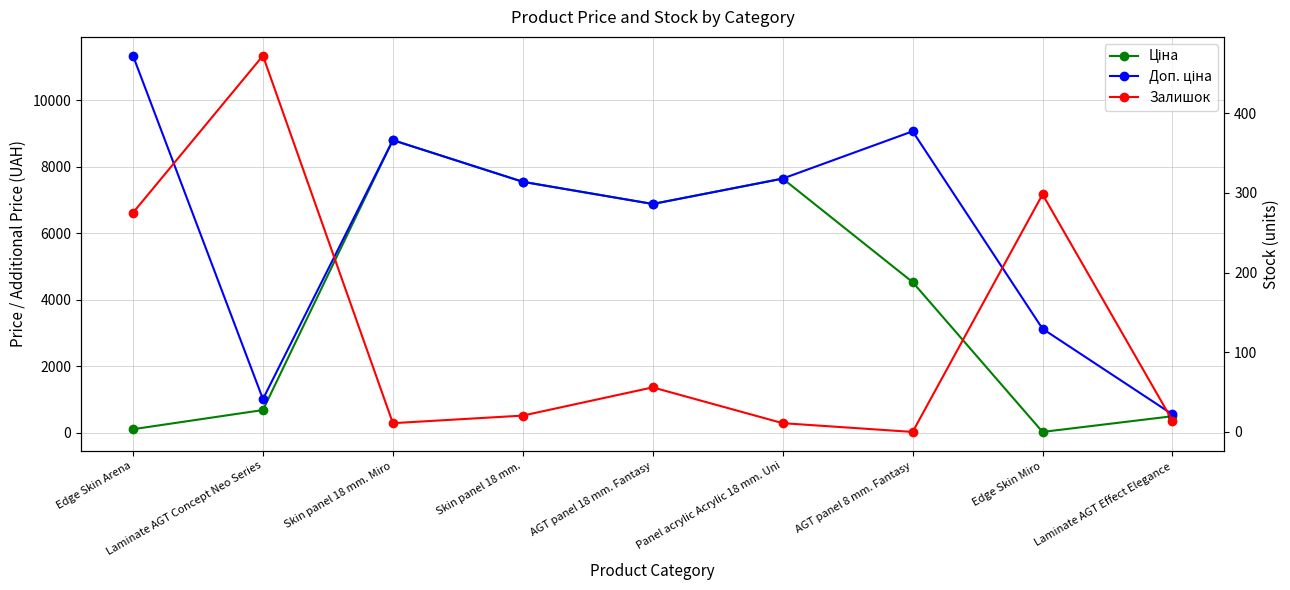

Reading left to right, transcribe all the data shown in this chart.

Ціна: Edge Skin Arena=113.3	Laminate AGT Concept Neo Series=689.1	Skin panel 18 mm. Miro=8797.6	Skin panel 18 mm.=7545.9	AGT panel 18 mm. Fantasy=6879.5	Panel acrylic Acrylic 18 mm. Uni=7641.9	AGT panel 8 mm. Fantasy=4531.4	Edge Skin Miro=31.3	Laminate AGT Effect Elegance=503.8
Доп. ціна: Edge Skin Arena=11334.0	Laminate AGT Concept Neo Series=1017.8	Skin panel 18 mm. Miro=8797.6	Skin panel 18 mm.=7545.9	AGT panel 18 mm. Fantasy=6879.5	Panel acrylic Acrylic 18 mm. Uni=7641.9	AGT panel 8 mm. Fantasy=9062.9	Edge Skin Miro=3130.0	Laminate AGT Effect Elegance=558.0
Залишок: Edge Skin Arena=275.0	Laminate AGT Concept Neo Series=472.0	Skin panel 18 mm. Miro=11.0	Skin panel 18 mm.=20.5	AGT panel 18 mm. Fantasy=55.9	Panel acrylic Acrylic 18 mm. Uni=11.0	AGT panel 8 mm. Fantasy=0.0	Edge Skin Miro=298.0	Laminate AGT Effect Elegance=14.0